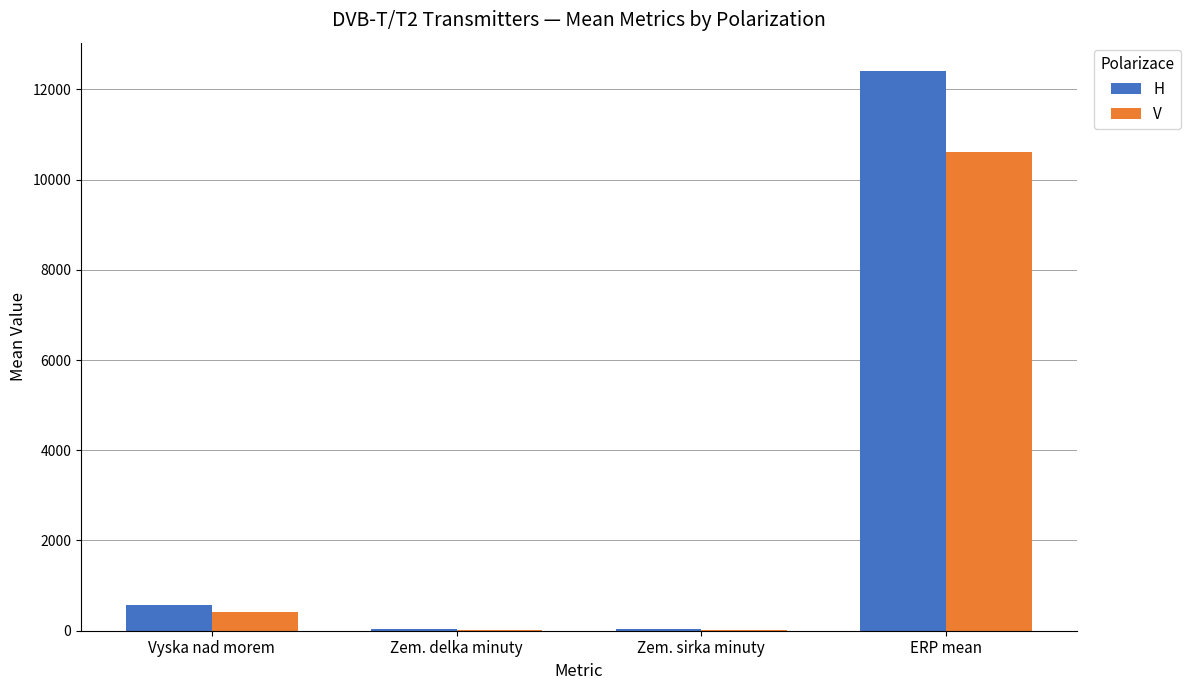

What is the sum of all H values?

13055.7